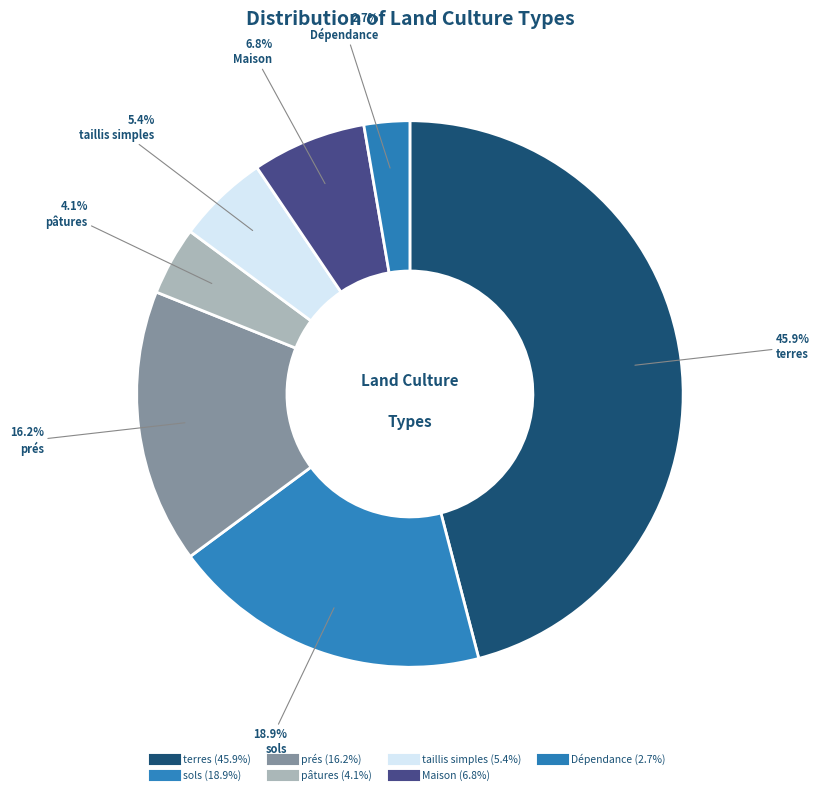

What is the smallest slice in the pie chart?

Dépendance